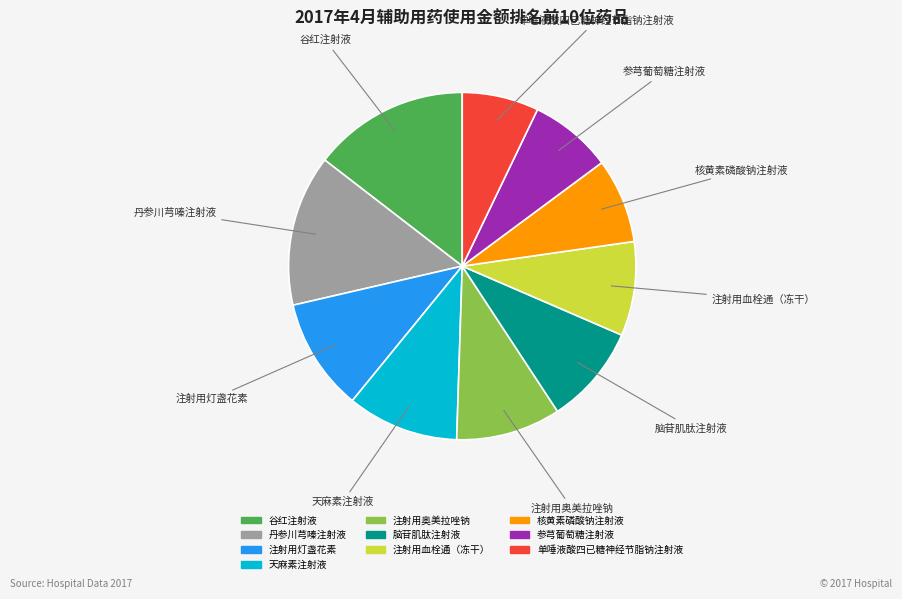

What is the smallest slice in the pie chart?

单唾液酸四已糖神经节脂钠注射液